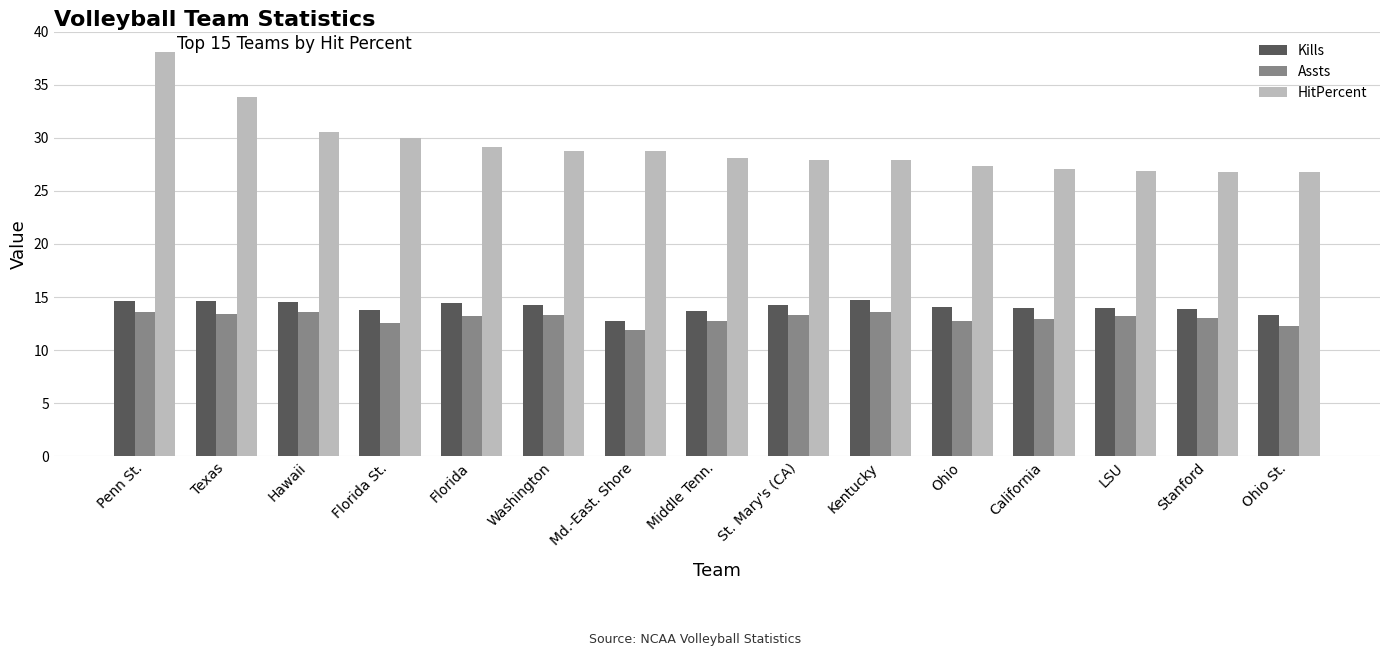

How many distinct data groups are displayed?

3